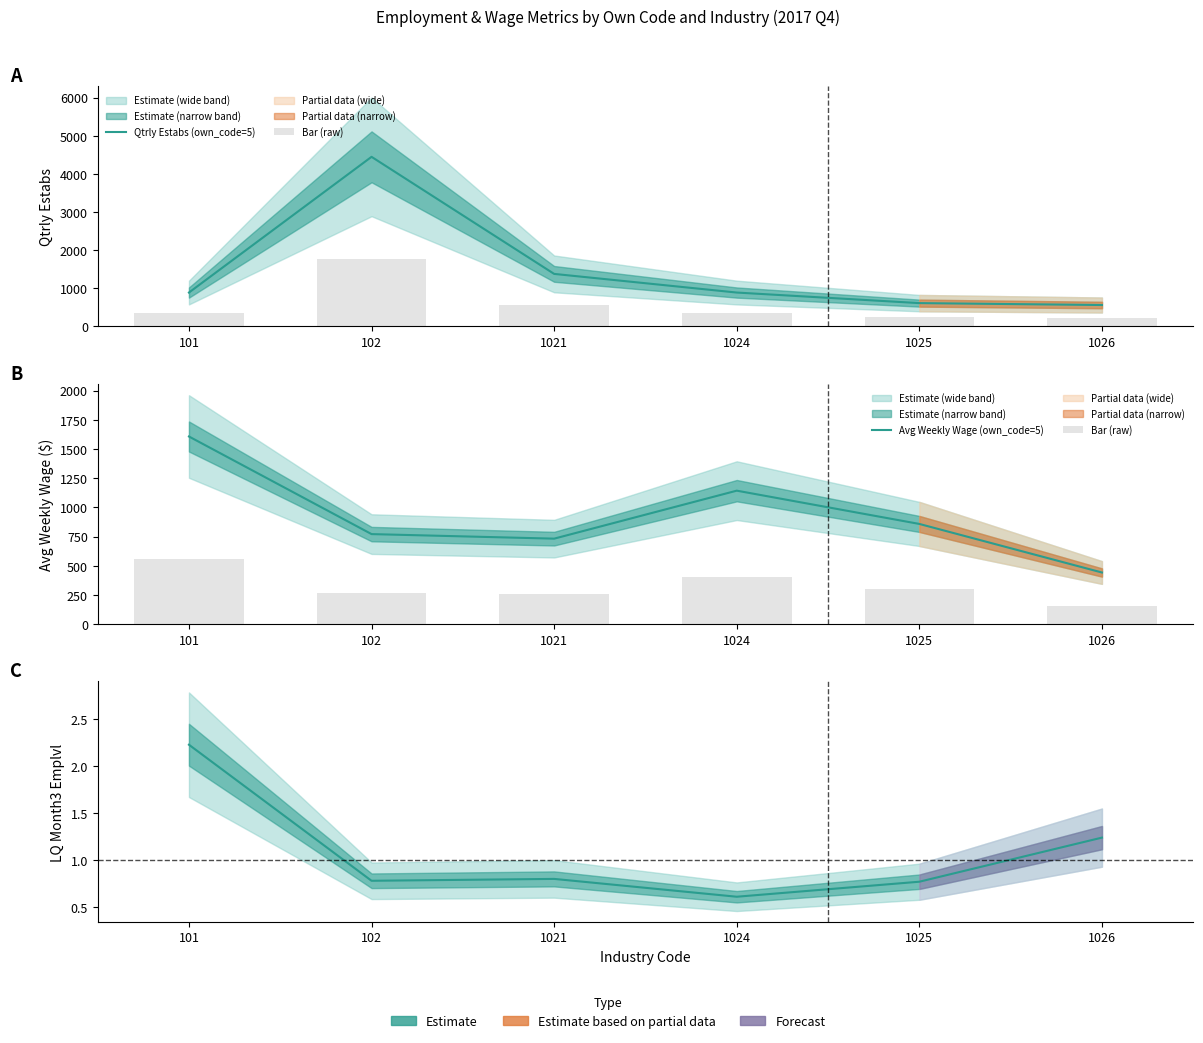

What is the sum of all Bar (raw) values?

1945.6